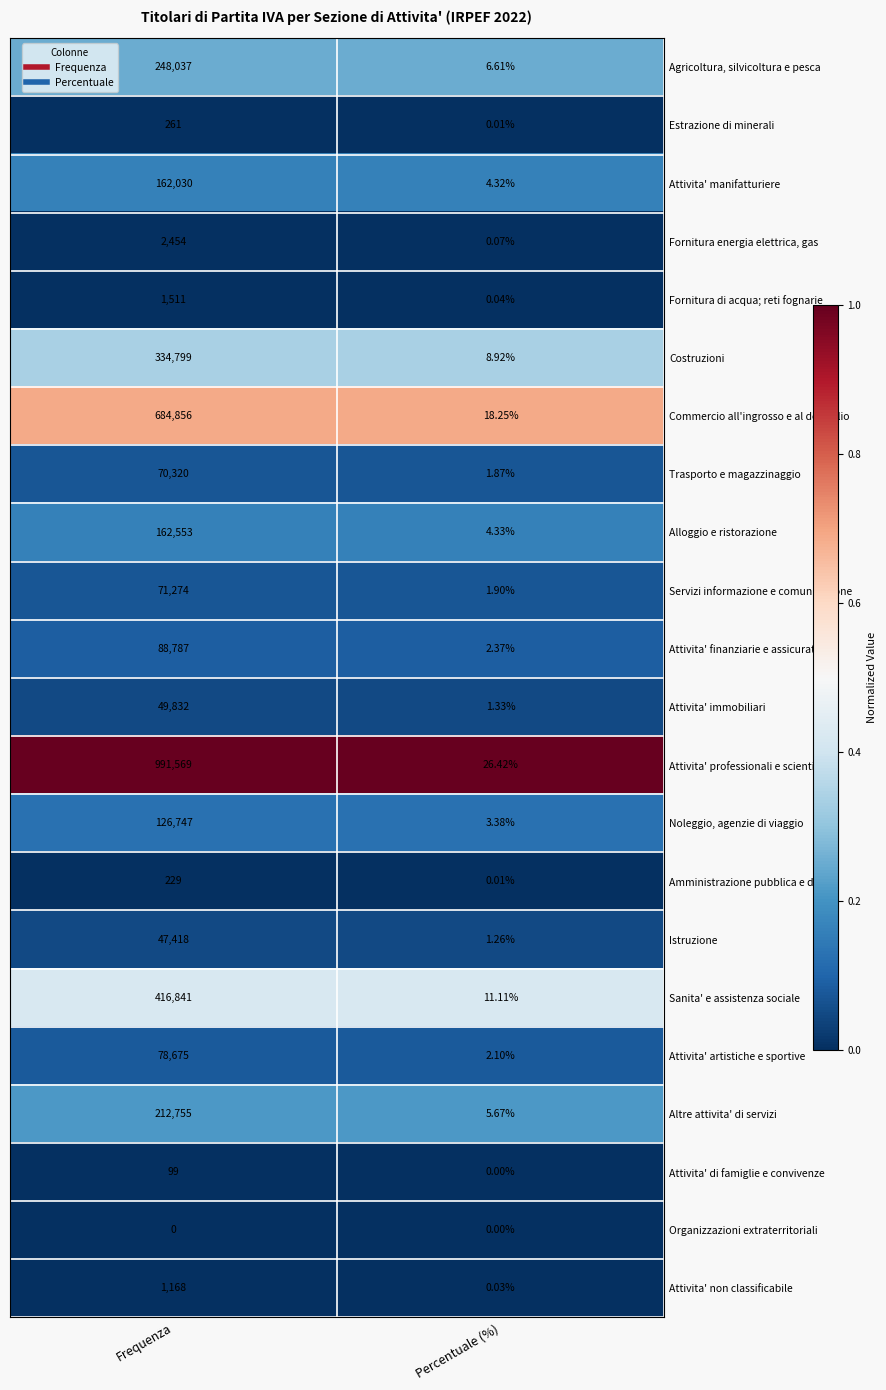

Rank the categories by Attivita' di famiglie e convivenze value from highest to lowest.

Frequenza, Percentuale (%)